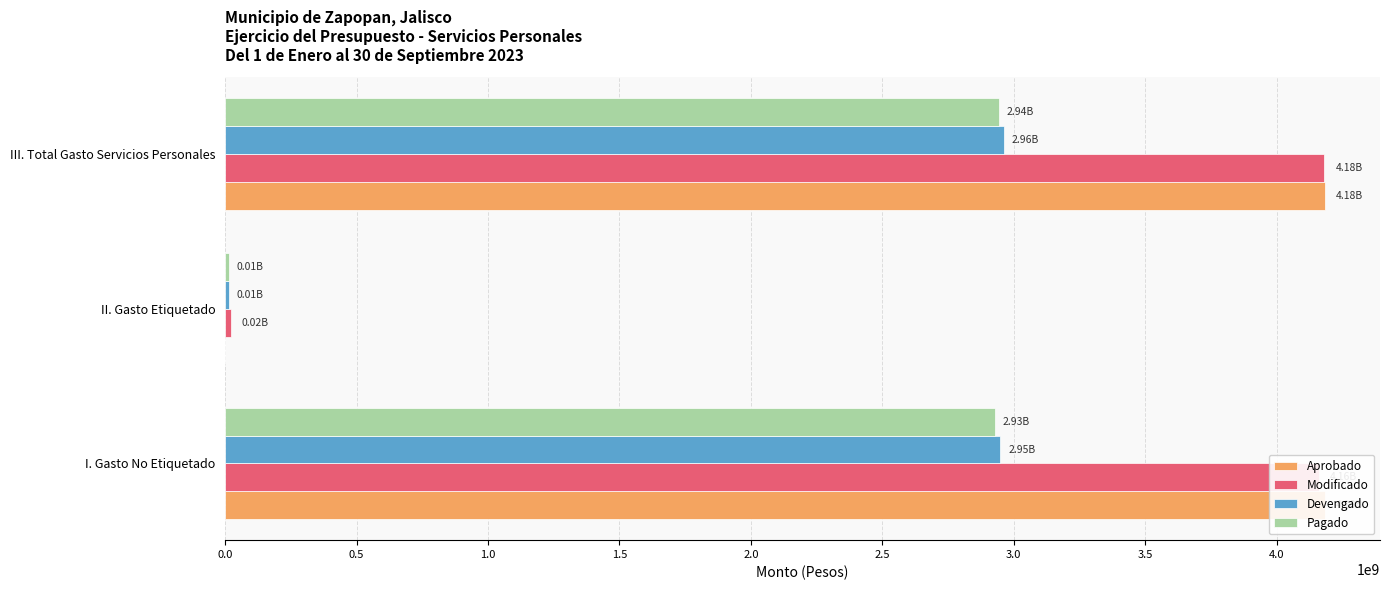

Are the bars horizontal?

Yes